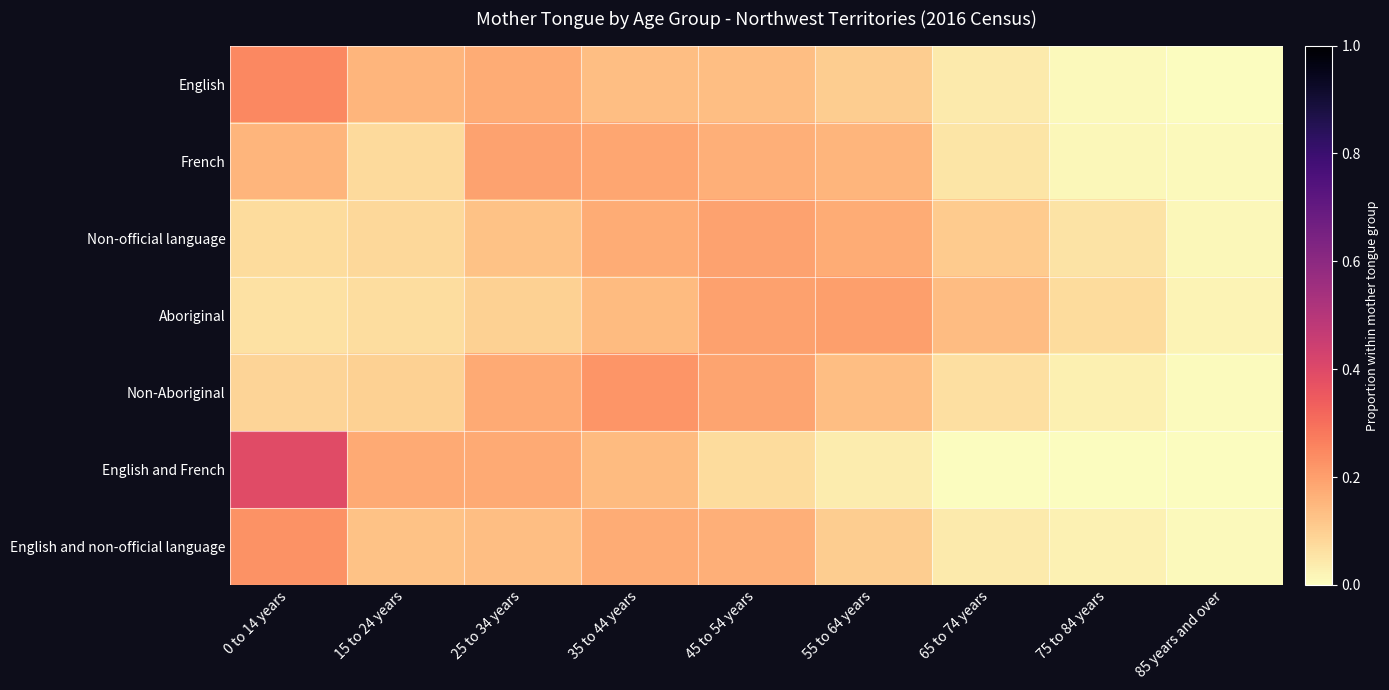

At how many categories does at least one series exceed 0?

9